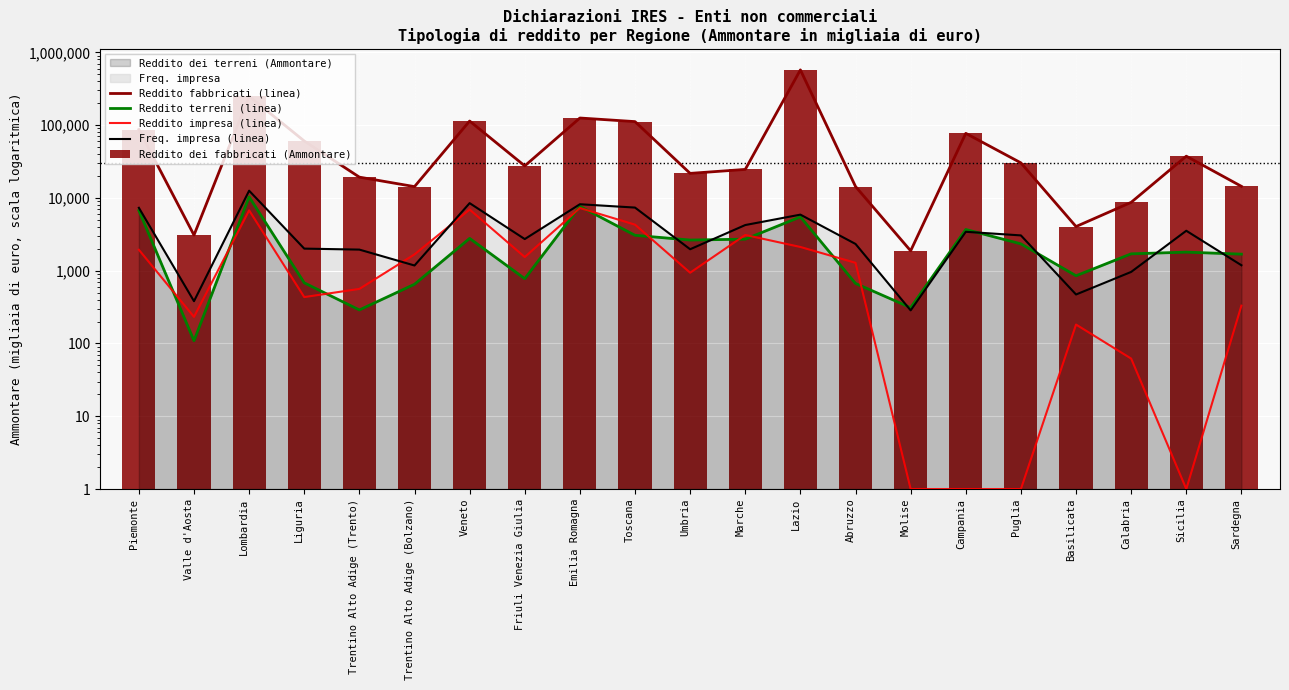

What is the difference between the Reddito fabbricati (linea) values at Valle d'Aosta and Toscana?

108717